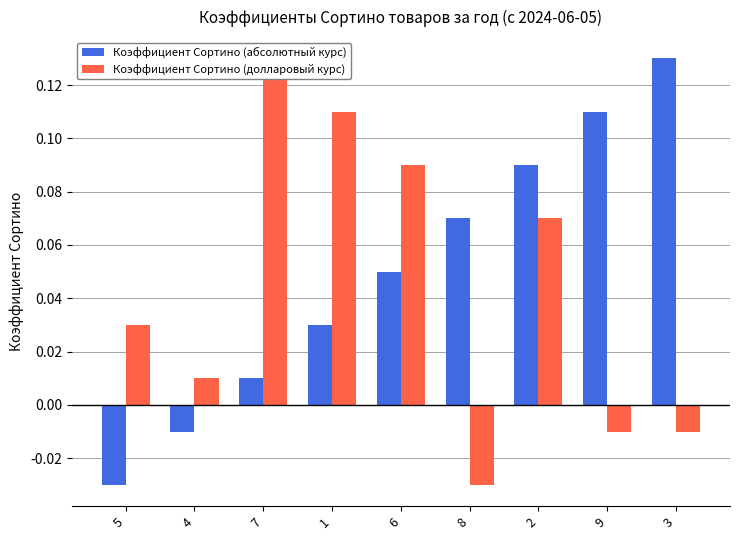

The Коэффициент Сортино (долларовый курс) series shows -0.0 at 8. True or false?

True